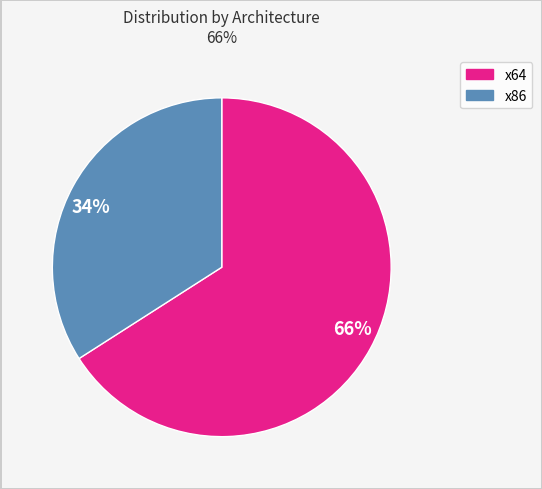

Between 66% and 34%, which is larger?

66%